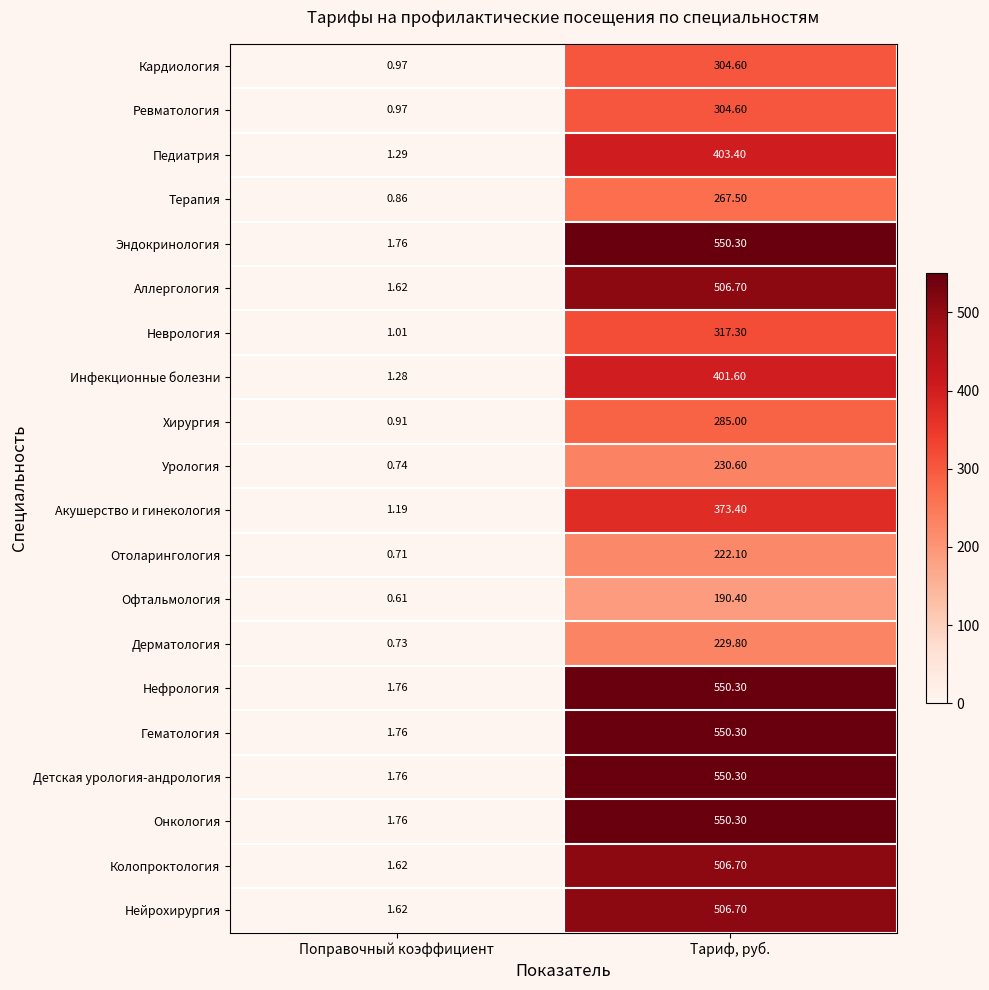

At which category is the sum across all series the highest?

Тариф, руб.